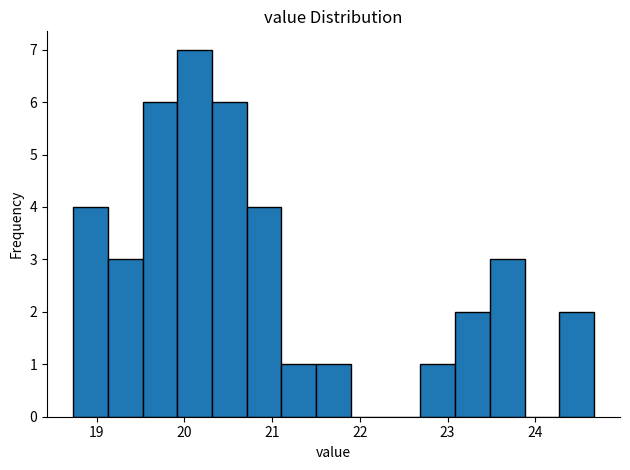

Read against the x-axis, roughly where is the centre of the tallest bar?

20.1